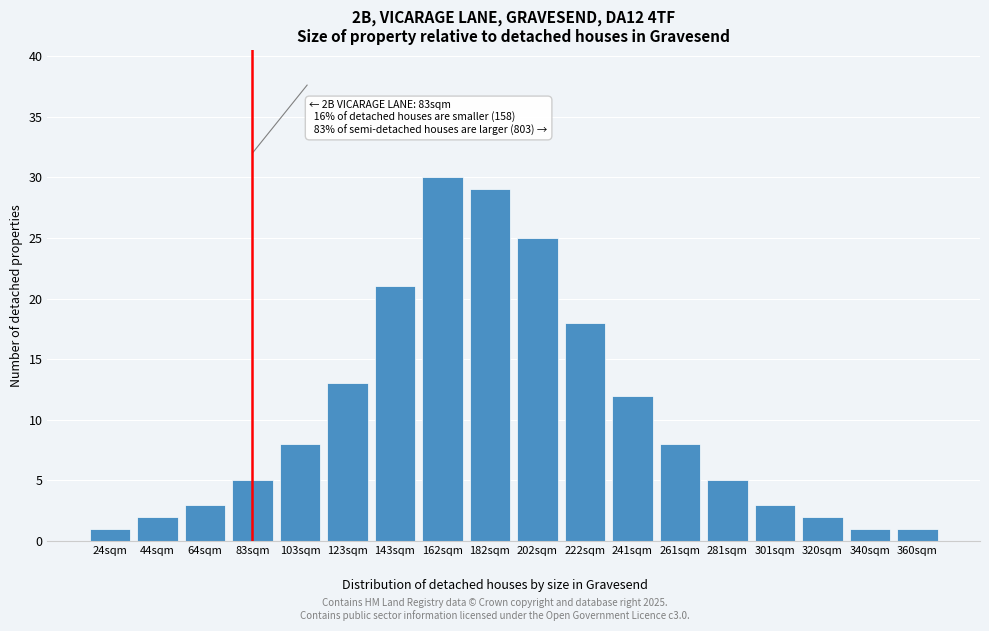

Reading left to right, what are all the values shown in this chart?

24sqm=1	44sqm=2	64sqm=3	83sqm=5	103sqm=8	123sqm=13	143sqm=21	162sqm=30	182sqm=29	202sqm=25	222sqm=18	241sqm=12	261sqm=8	281sqm=5	301sqm=3	320sqm=2	340sqm=1	360sqm=1